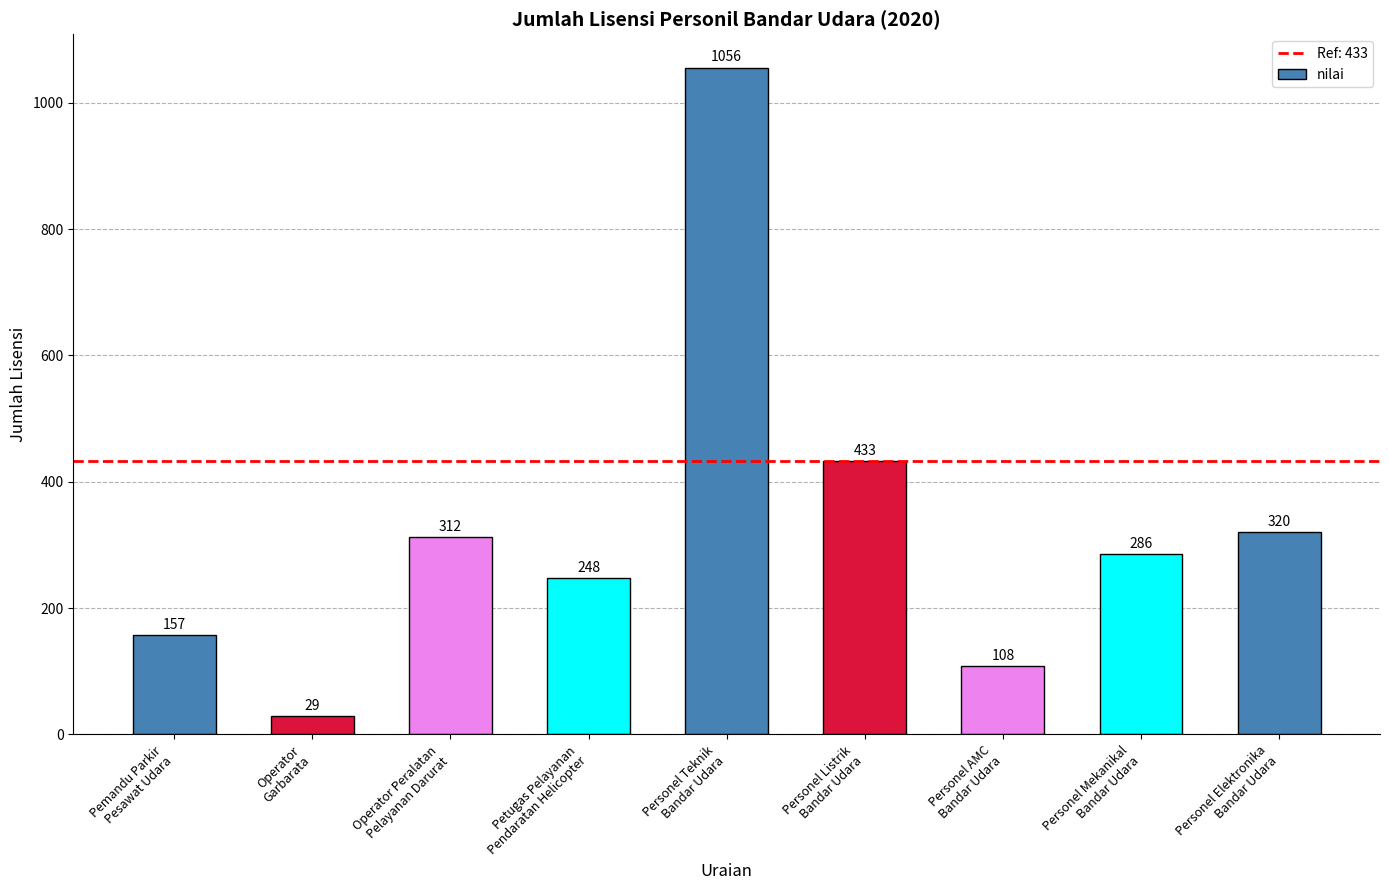

Which has a higher value, Personel AMC
Bandar Udara or Personel Teknik
Bandar Udara?

Personel Teknik
Bandar Udara